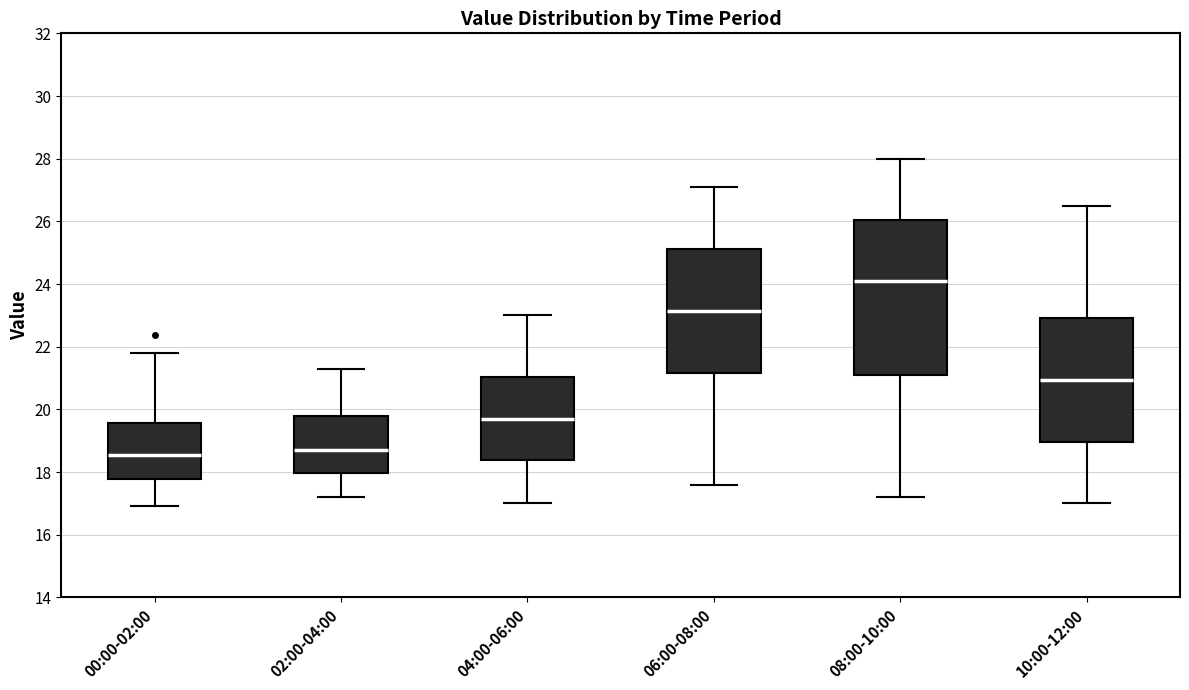

Reading left to right, read every box against the y-axis: the position of its median line, the range the box covers, and the ends of its whiskers. The values are not printed on the chart, so give them approximately, as read against the axis.

00:00-02:00: median 18.6, box 17.8 to 19.6, whiskers 17.0 to 21.8
02:00-04:00: median 18.8, box 18.0 to 19.8, whiskers 17.2 to 21.4
04:00-06:00: median 19.8, box 18.4 to 21.0, whiskers 17.0 to 23.0
06:00-08:00: median 23.2, box 21.2 to 25.2, whiskers 17.6 to 27.2
08:00-10:00: median 24.2, box 21.2 to 26.0, whiskers 17.2 to 28.0
10:00-12:00: median 21.0, box 19.0 to 23.0, whiskers 17.0 to 26.6